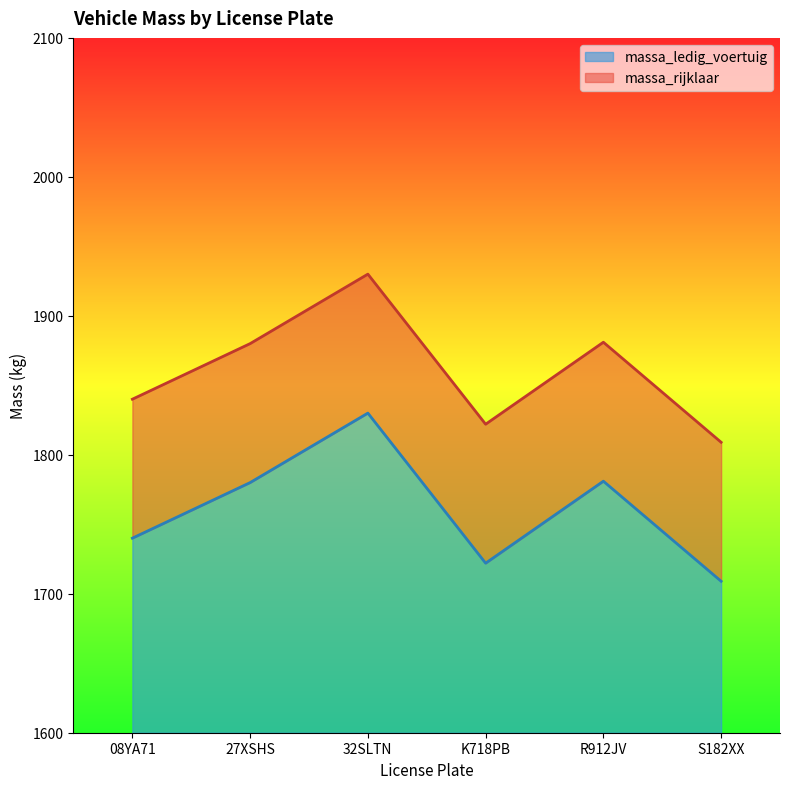

What are all the series names shown in the legend?

massa_ledig_voertuig, massa_rijklaar